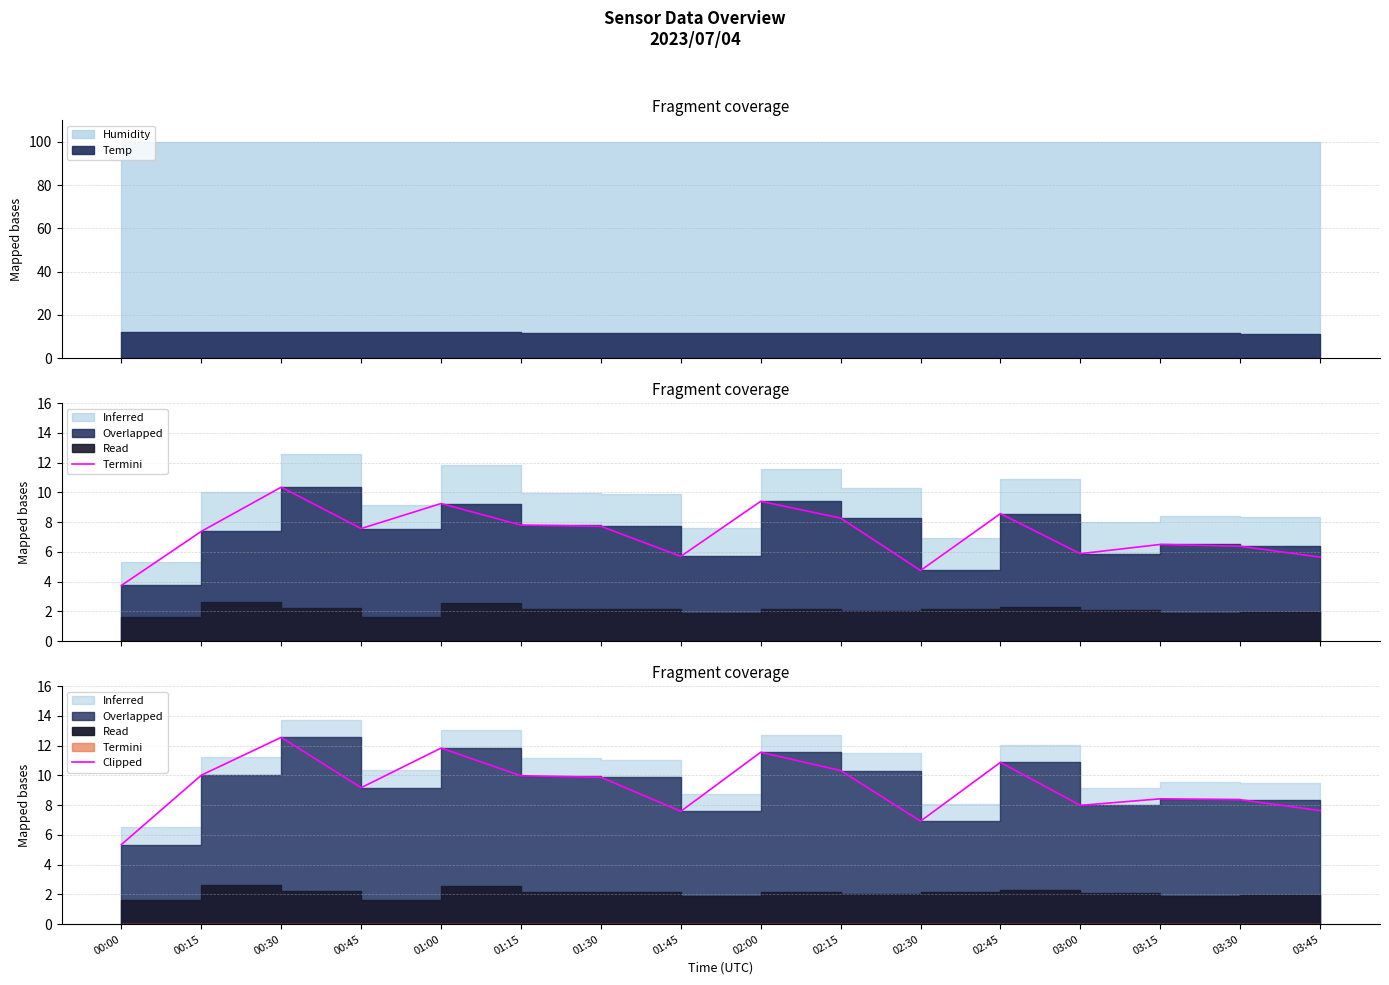

What position from the right is 00:15?

15